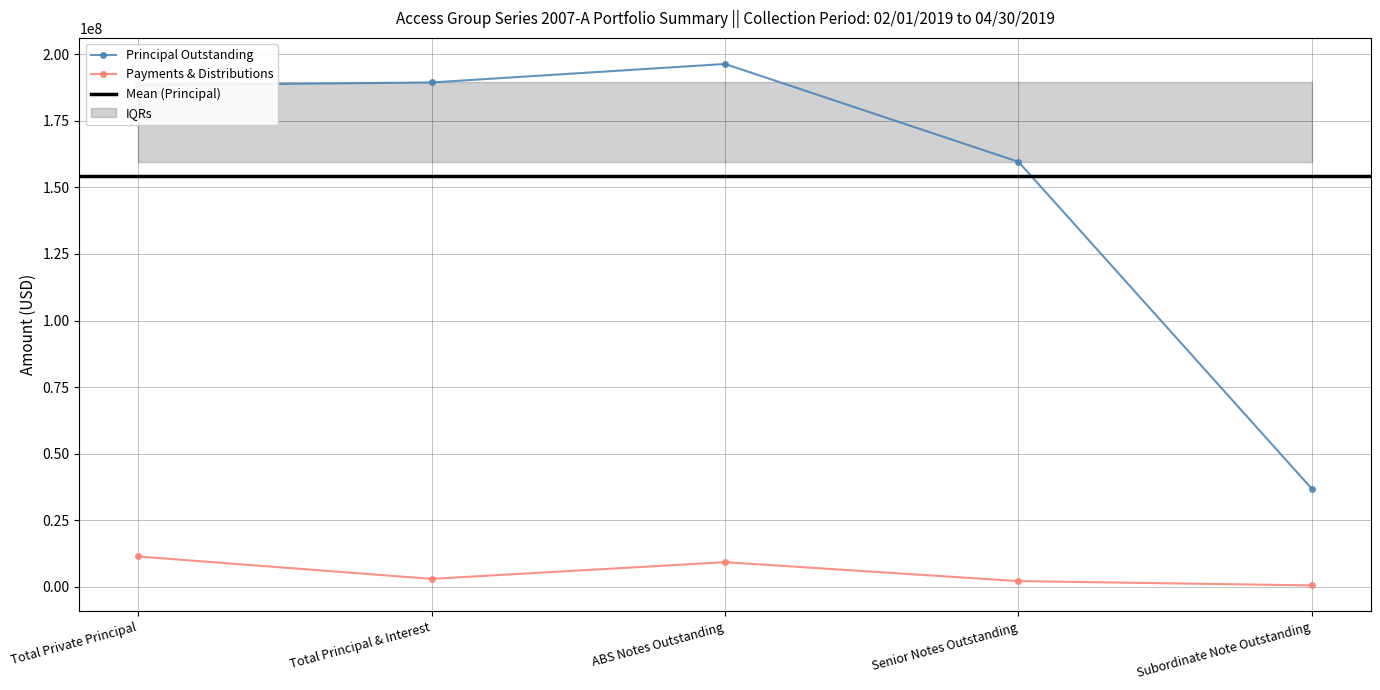

True or false: Principal Outstanding and Payments & Distributions cross at least once.

False